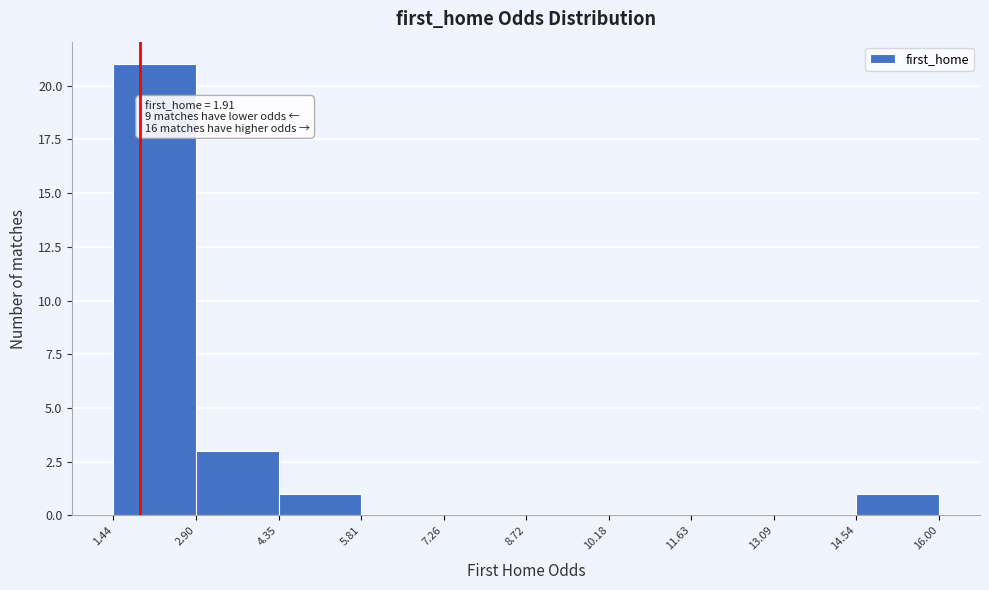

Over which range of the x-axis is the bar tallest?

1.44 to 2.90